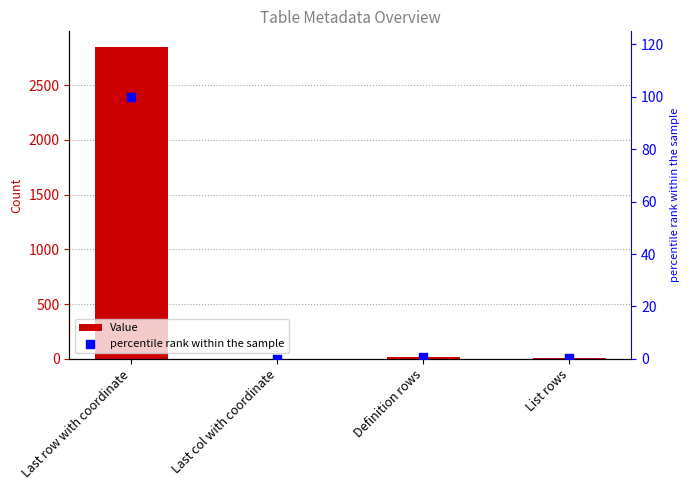

What is the total value across all series at List rows?

11.4